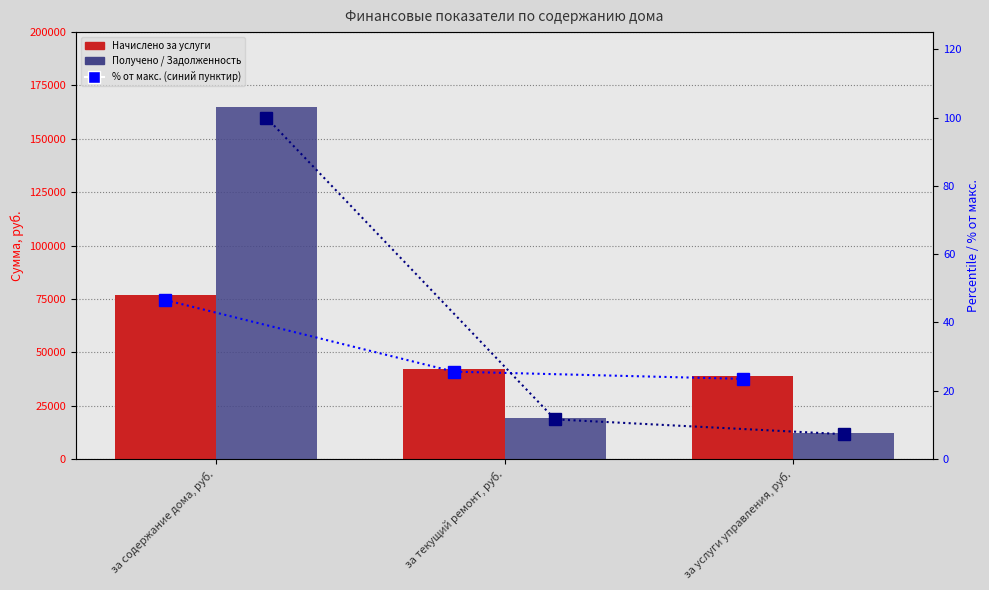

Is the value of Начислено за услуги at за услуги управления, руб. greater than the value of Получено / Задолженность at за текущий ремонт, руб.?

Yes